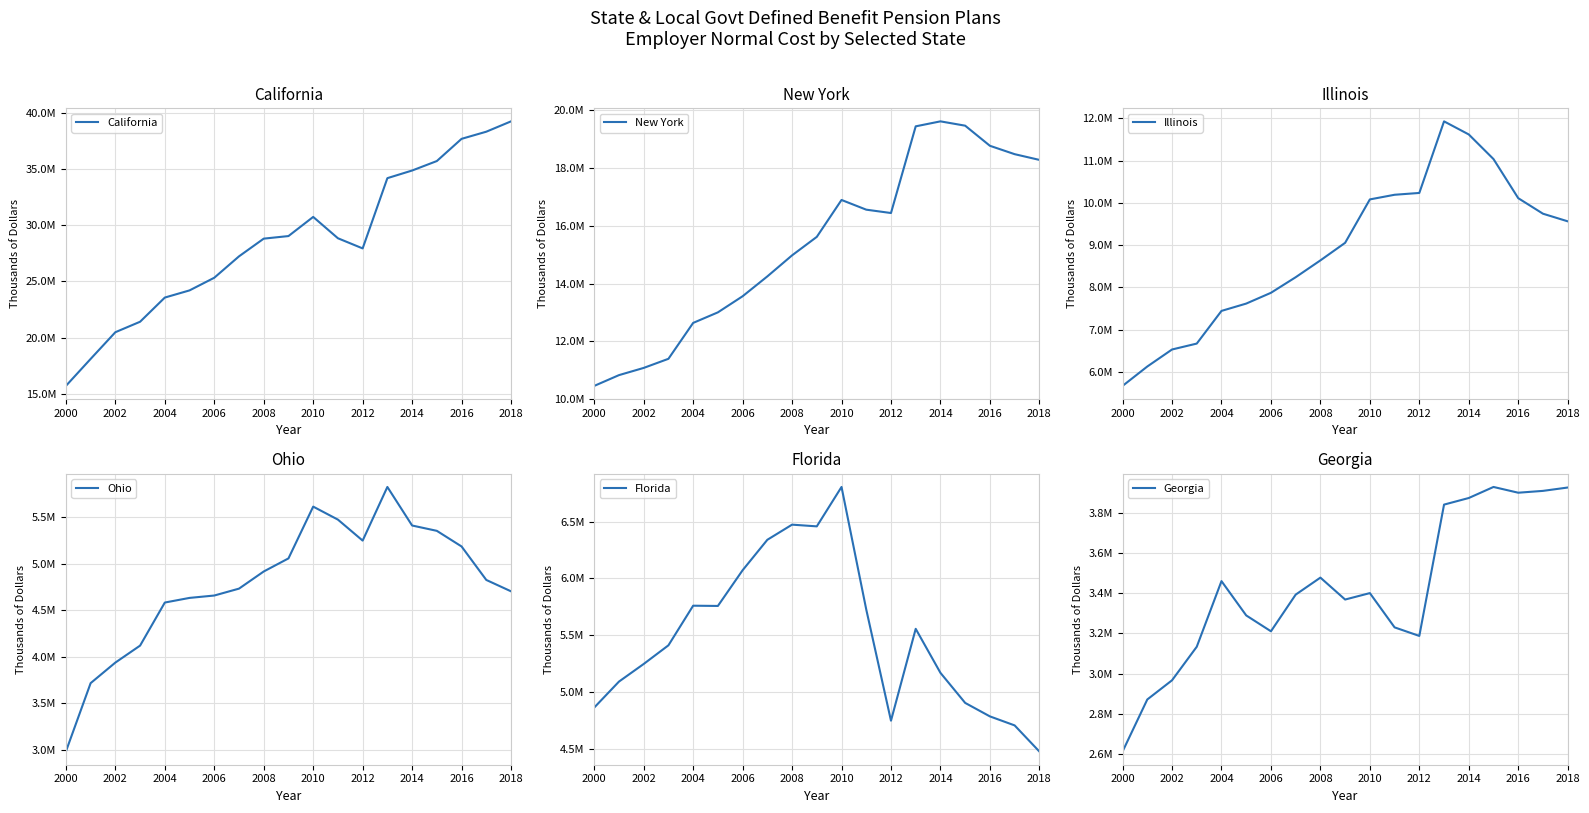

Rank the series by their maximum value, from lowest to highest.

Georgia, Ohio, Florida, Illinois, New York, California